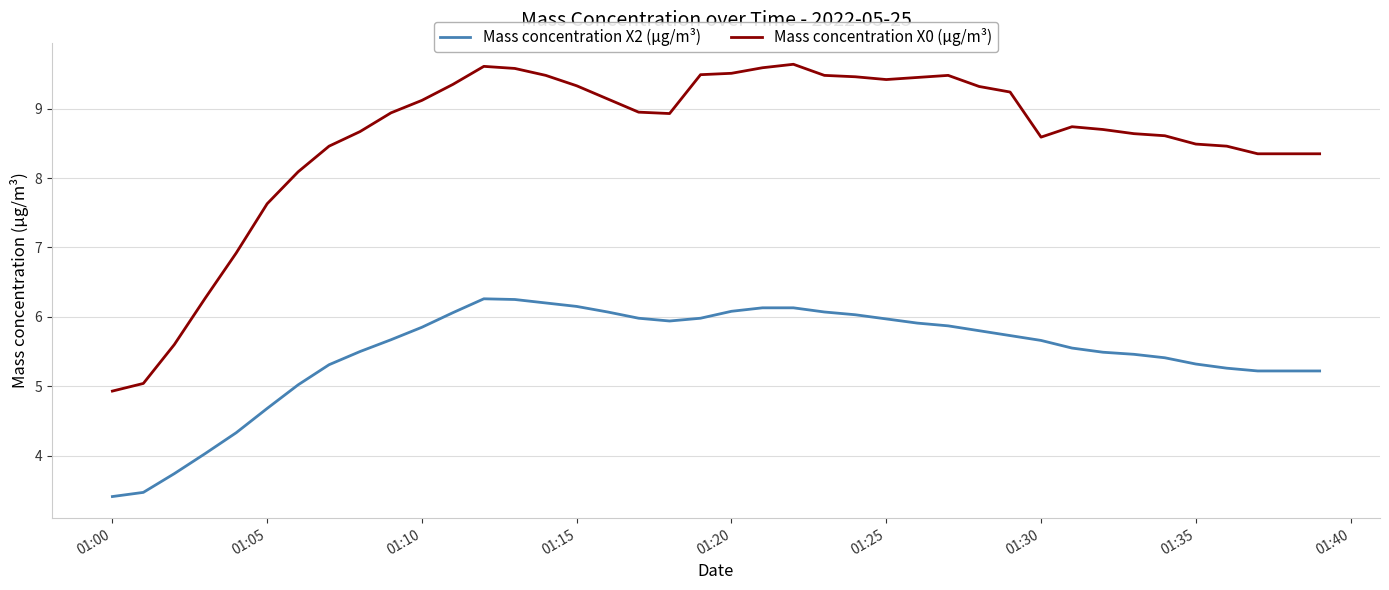

List the series in order of their overall mean, lowest first.

Mass concentration X2 (μg/m³), Mass concentration X0 (μg/m³)